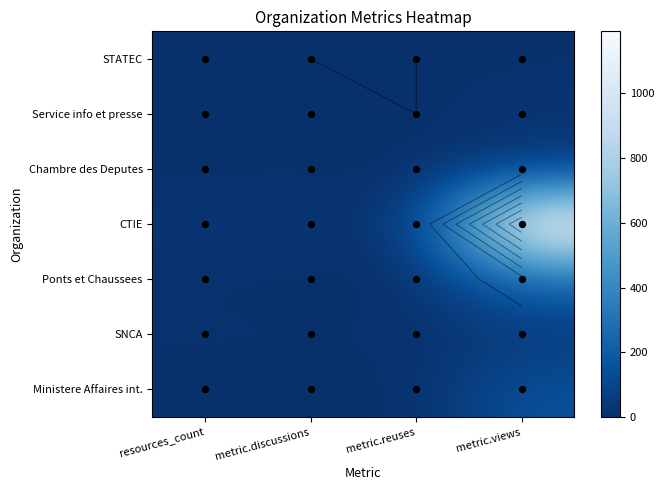

What is the maximum value for SNCA?

42